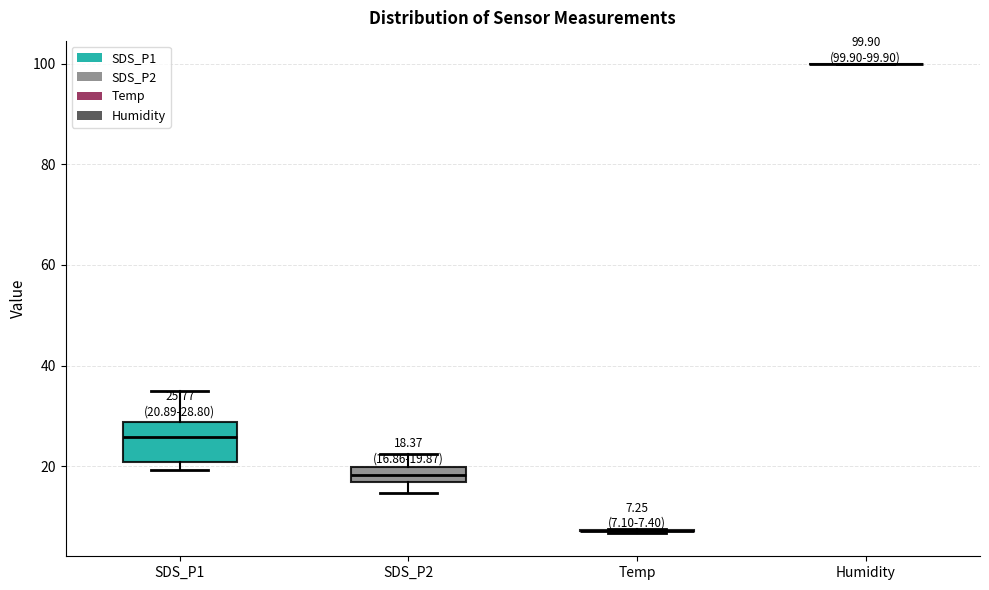

Which box is the tallest, from its lower edge to its upper edge?

SDS_P1